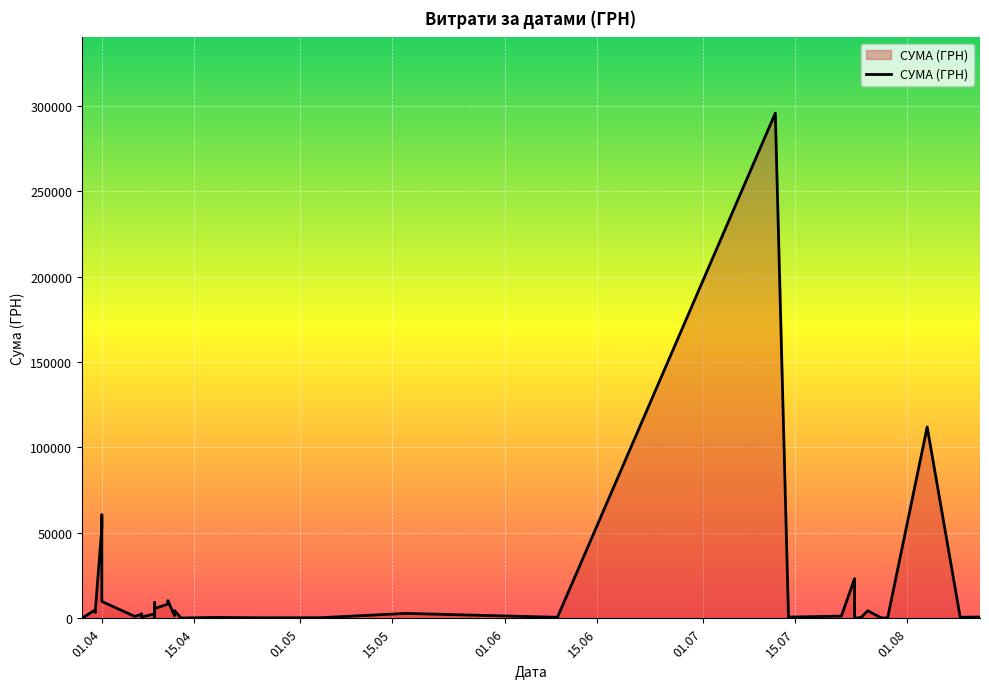

What is the minimum value shown in the chart?

11.2